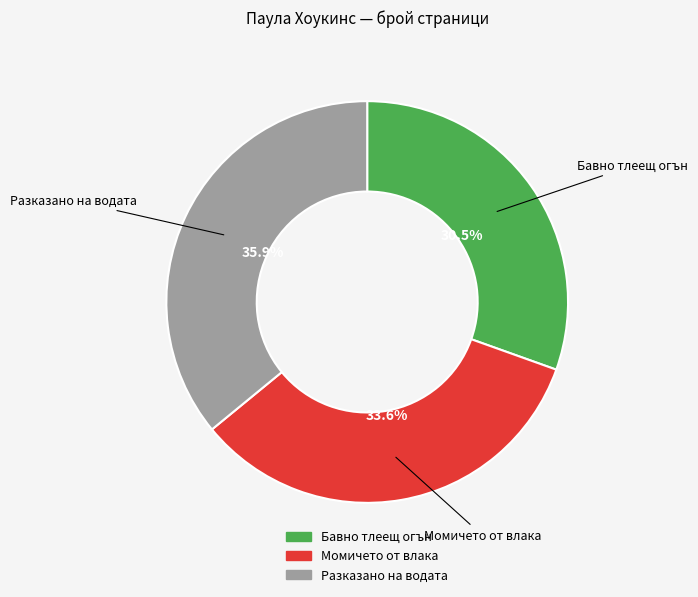

Which category has the biggest portion of the pie?

Разказано на водата